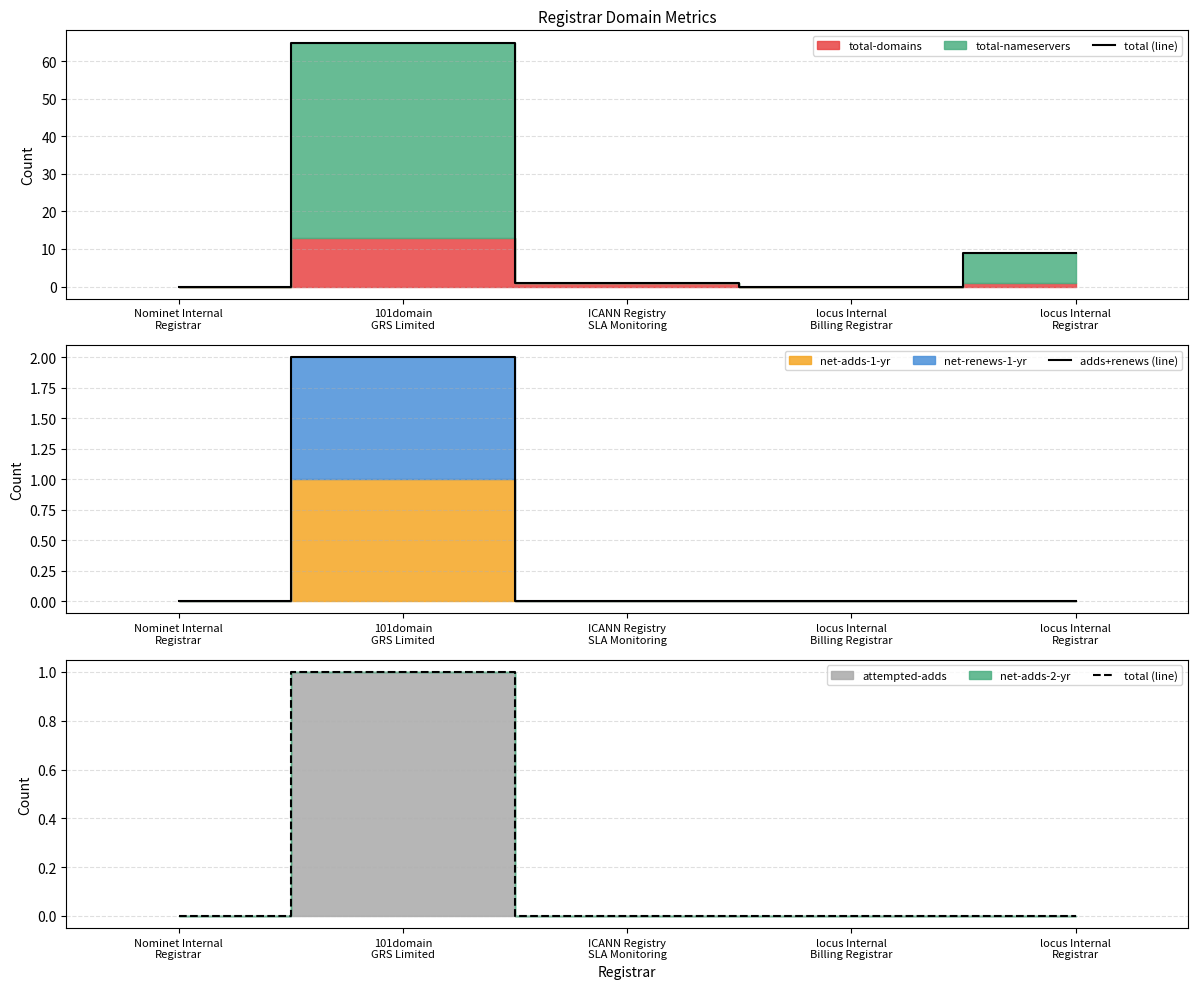

How many data points in total (line) are above 0?

1